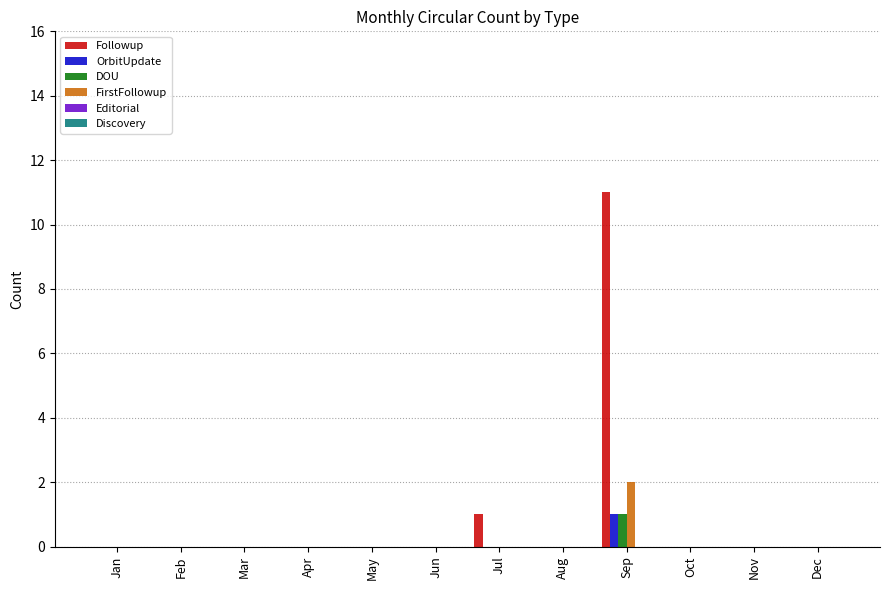

At which category is the sum across all series the highest?

Sep